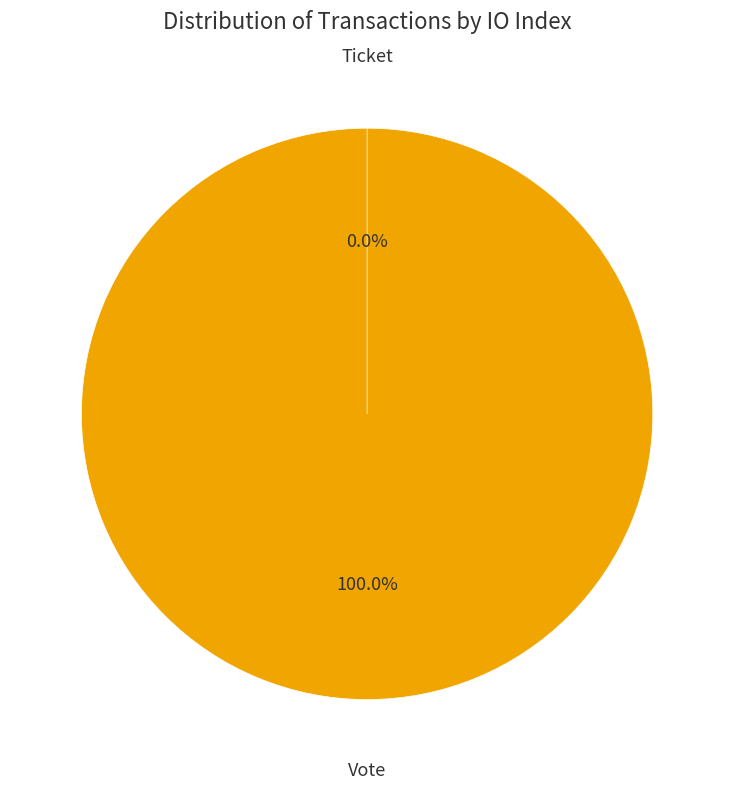

The Vote slice represents 99% of the pie. True or false?

False